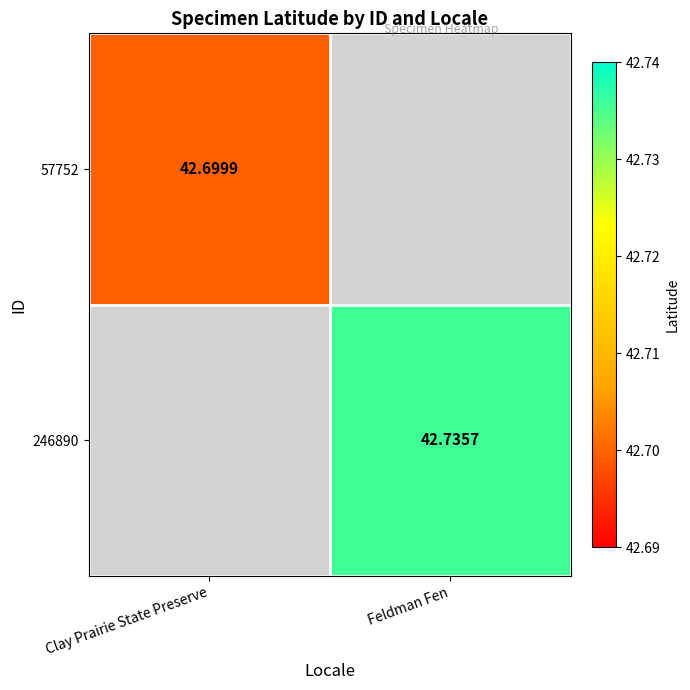

Read the 246890 value at Feldman Fen.

42.7